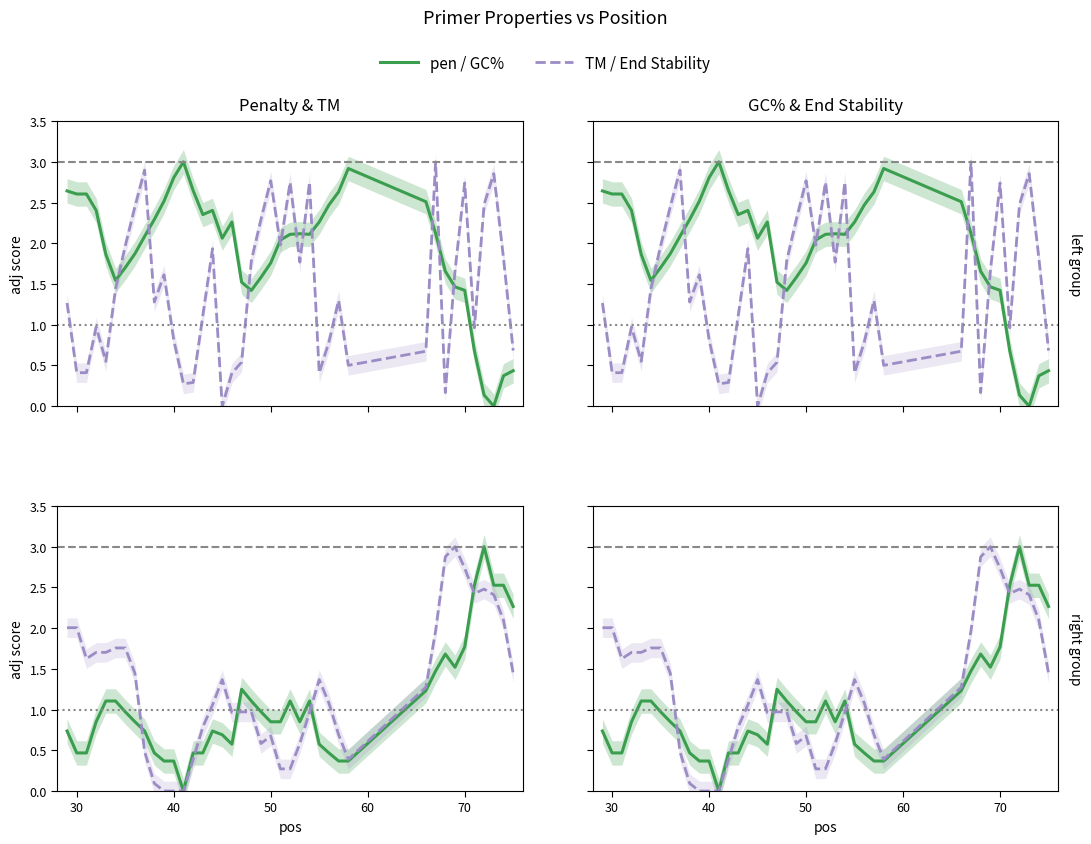

Count the number of categories in the chart.

40